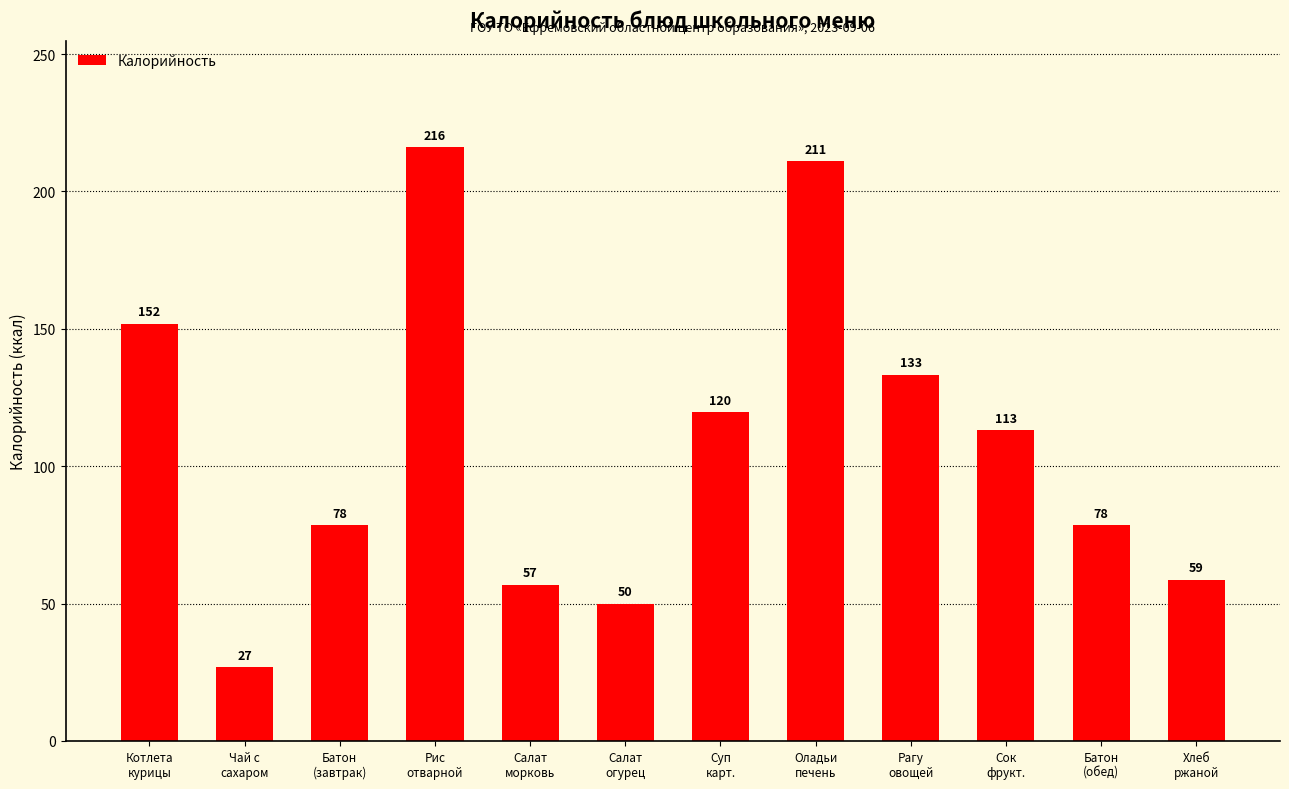

Which category has the lowest value across all series?

Чай с
сахаром